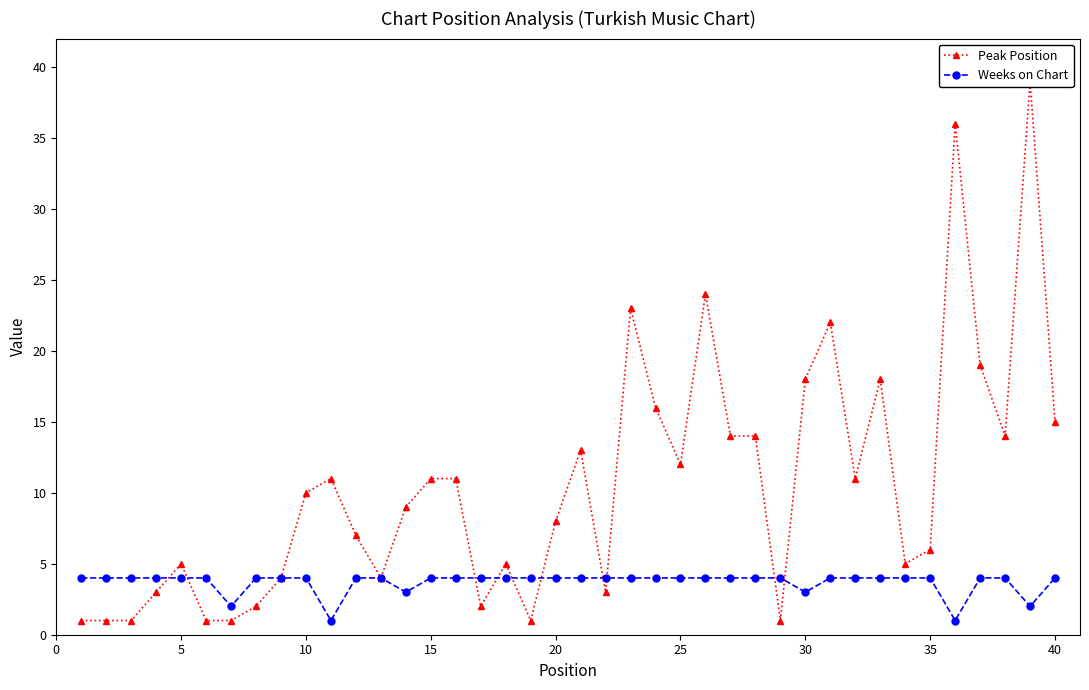

What is the highest value of the Weeks on Chart series?

4